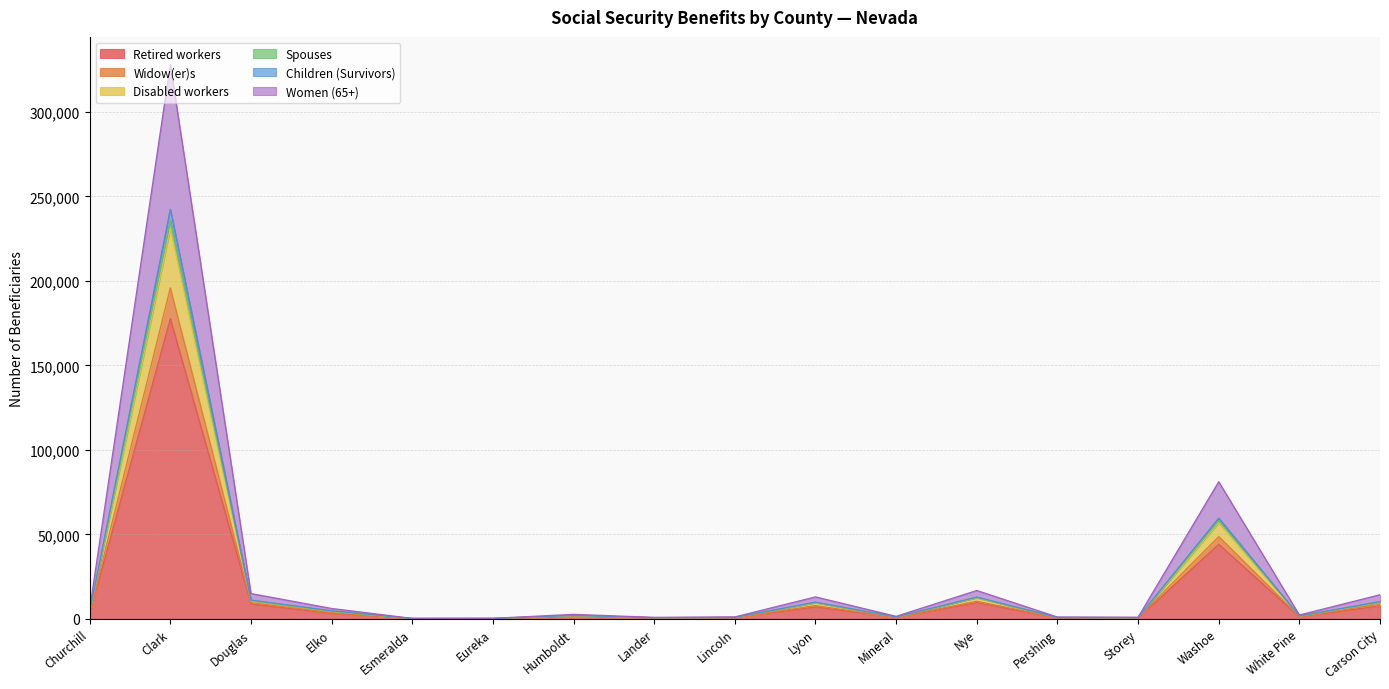

What is the sum of all Retired workers values?

267687